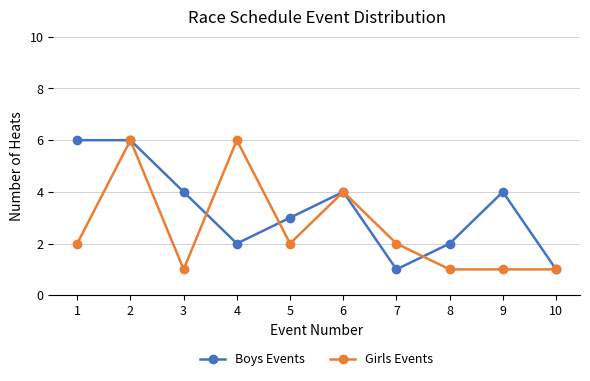

Which series has the largest total across all categories?

Boys Events